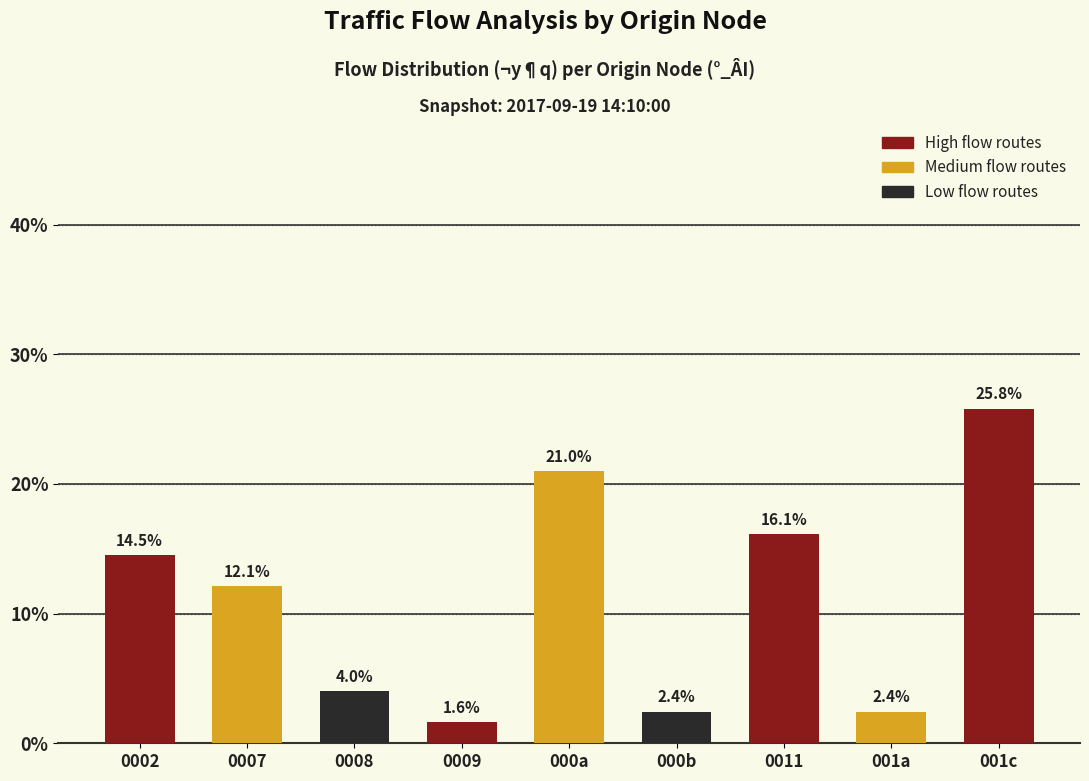

What position from the left is 0002?

1